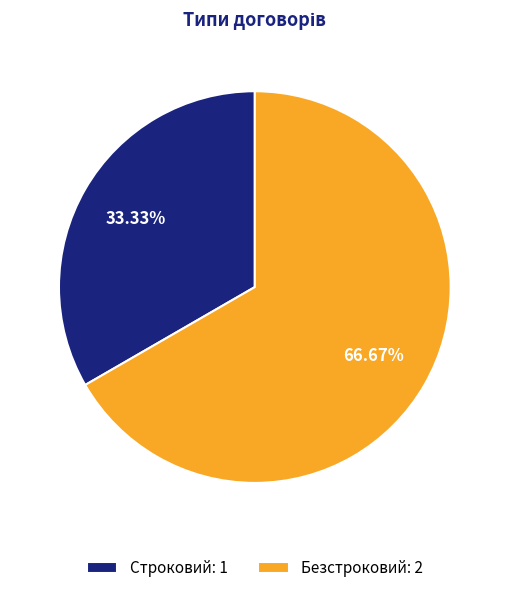

How many segments does this pie chart have?

2